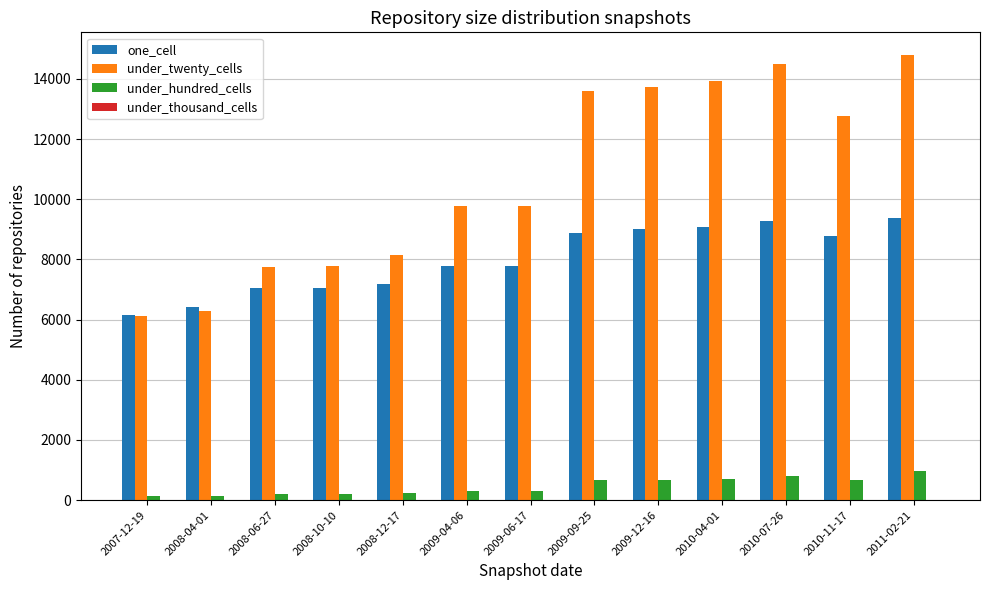

Between 2009-04-06 and 2010-07-26, which series saw the biggest shift?

under_twenty_cells